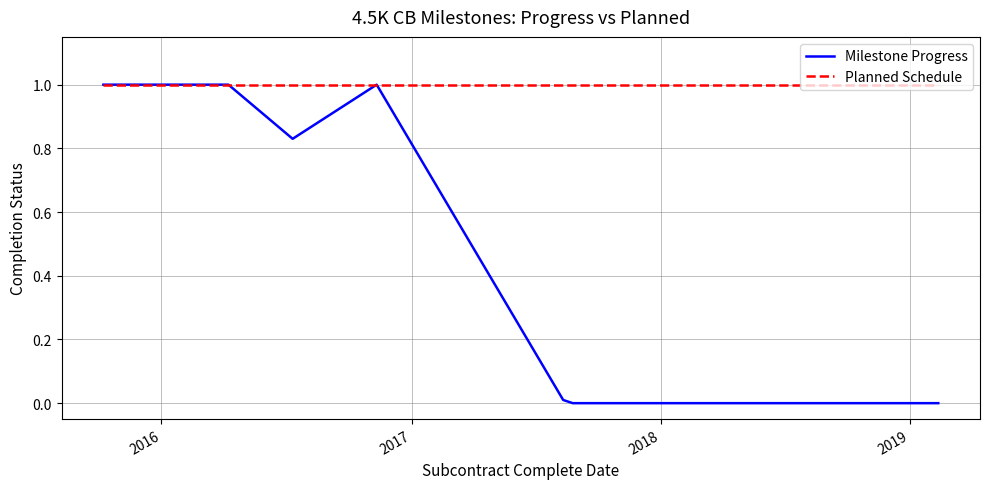

At how many categories does at least one series exceed 0?

15